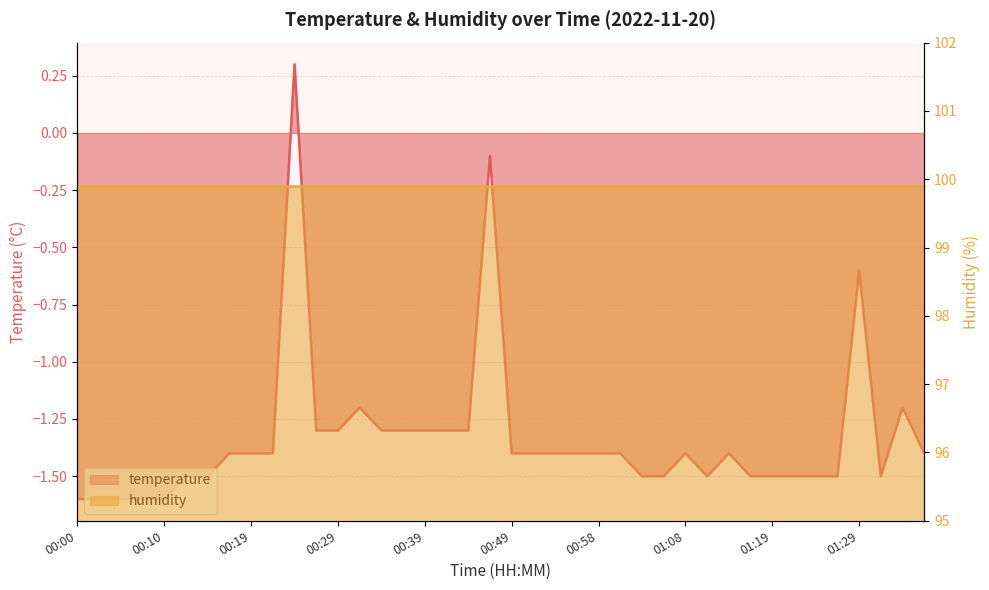

Read the value at 01:29.

-0.6